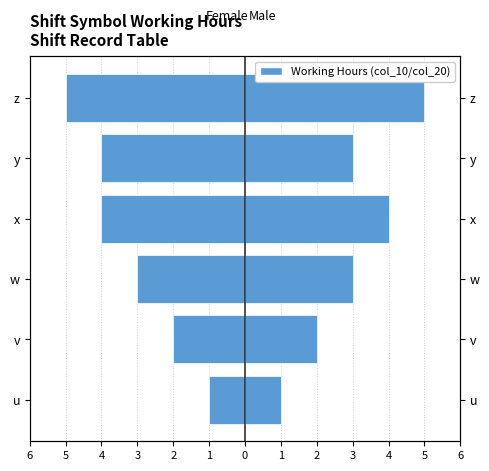

At x, list the series in order from smallest to largest.

Female, Male